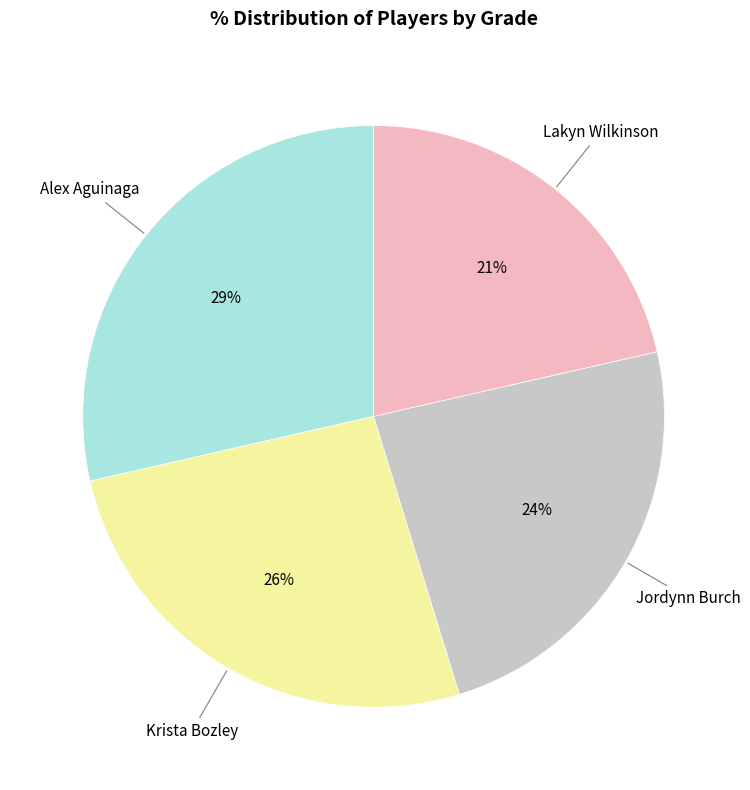

The Alex Aguinaga slice represents 29% of the pie. True or false?

True